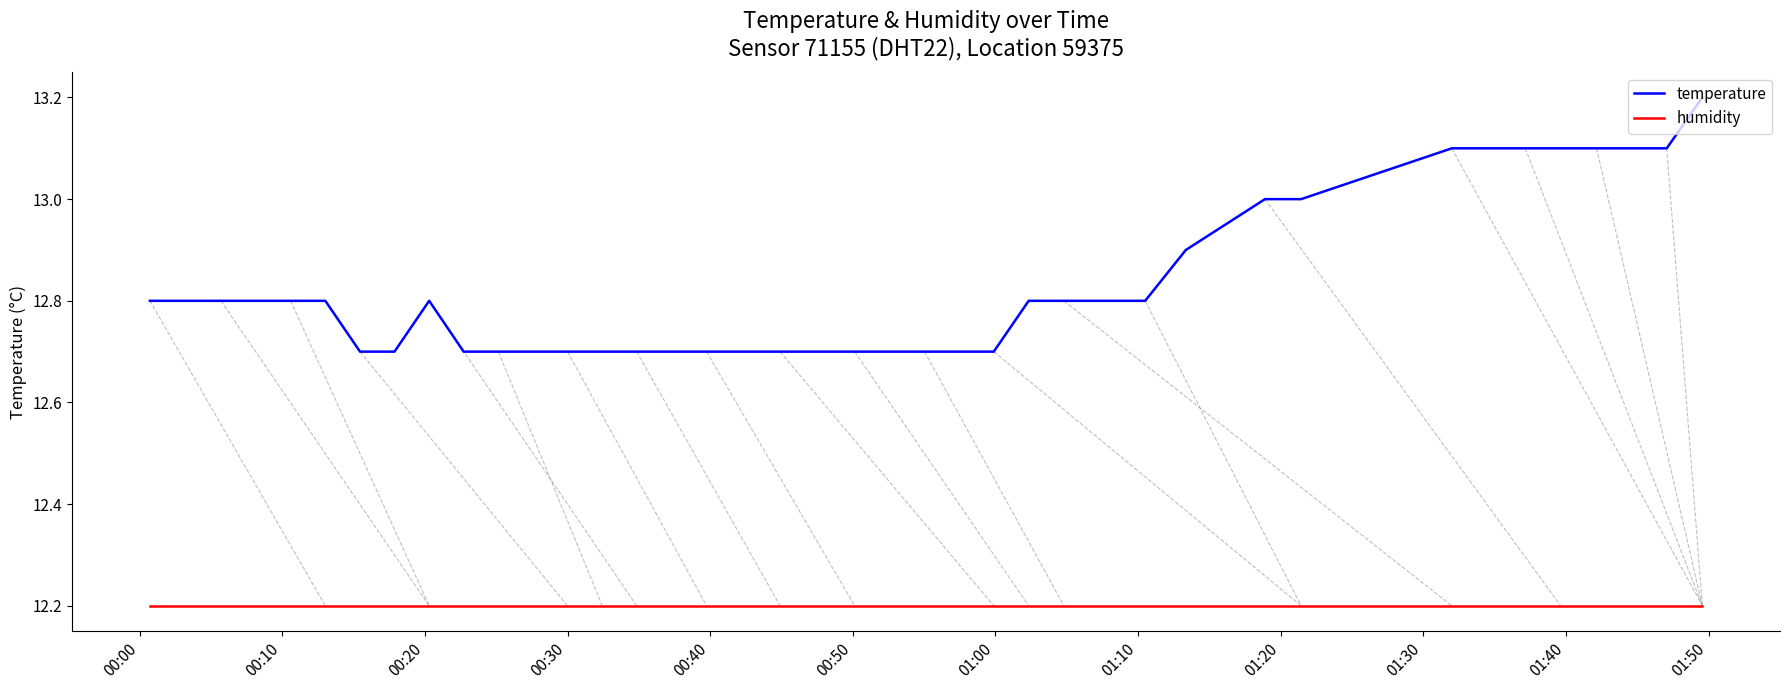

List the series in order of their overall mean, lowest first.

humidity, temperature